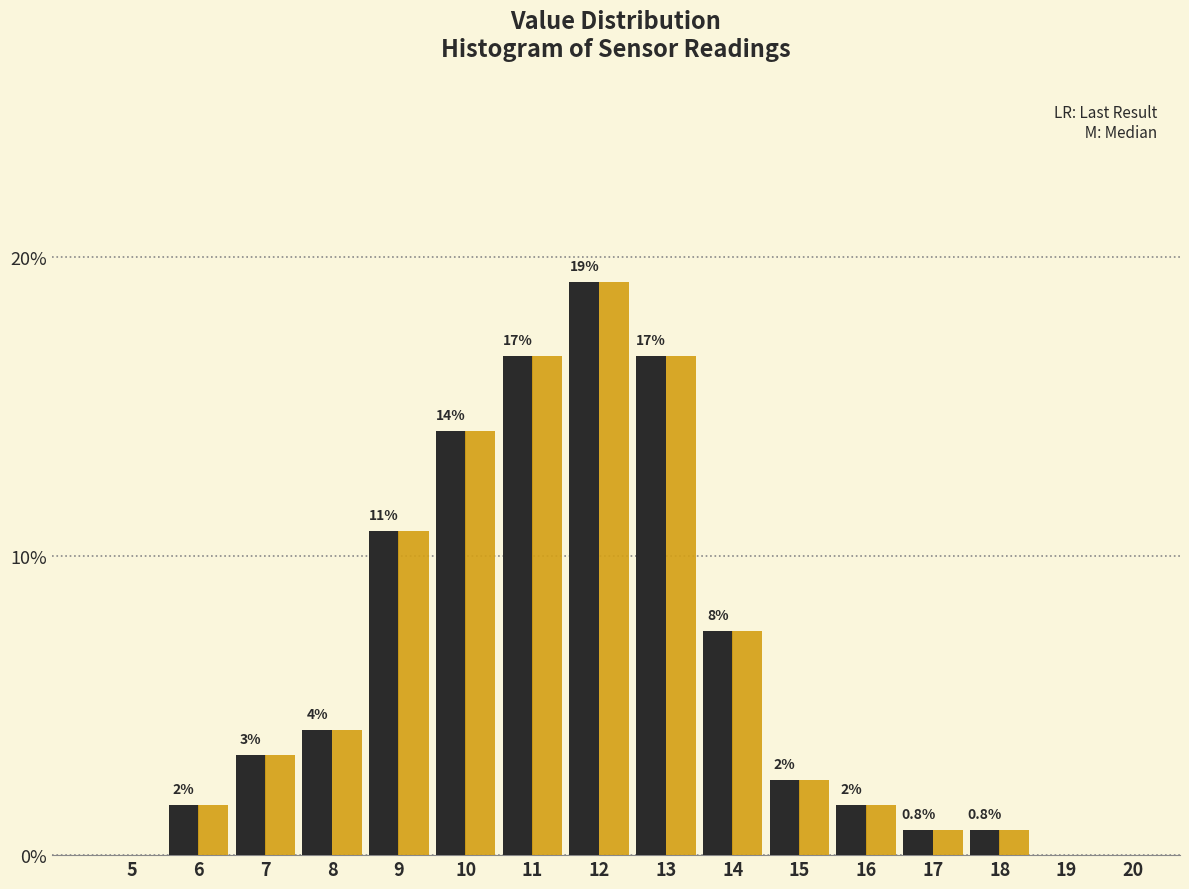

Which category has the highest value across all series?

12